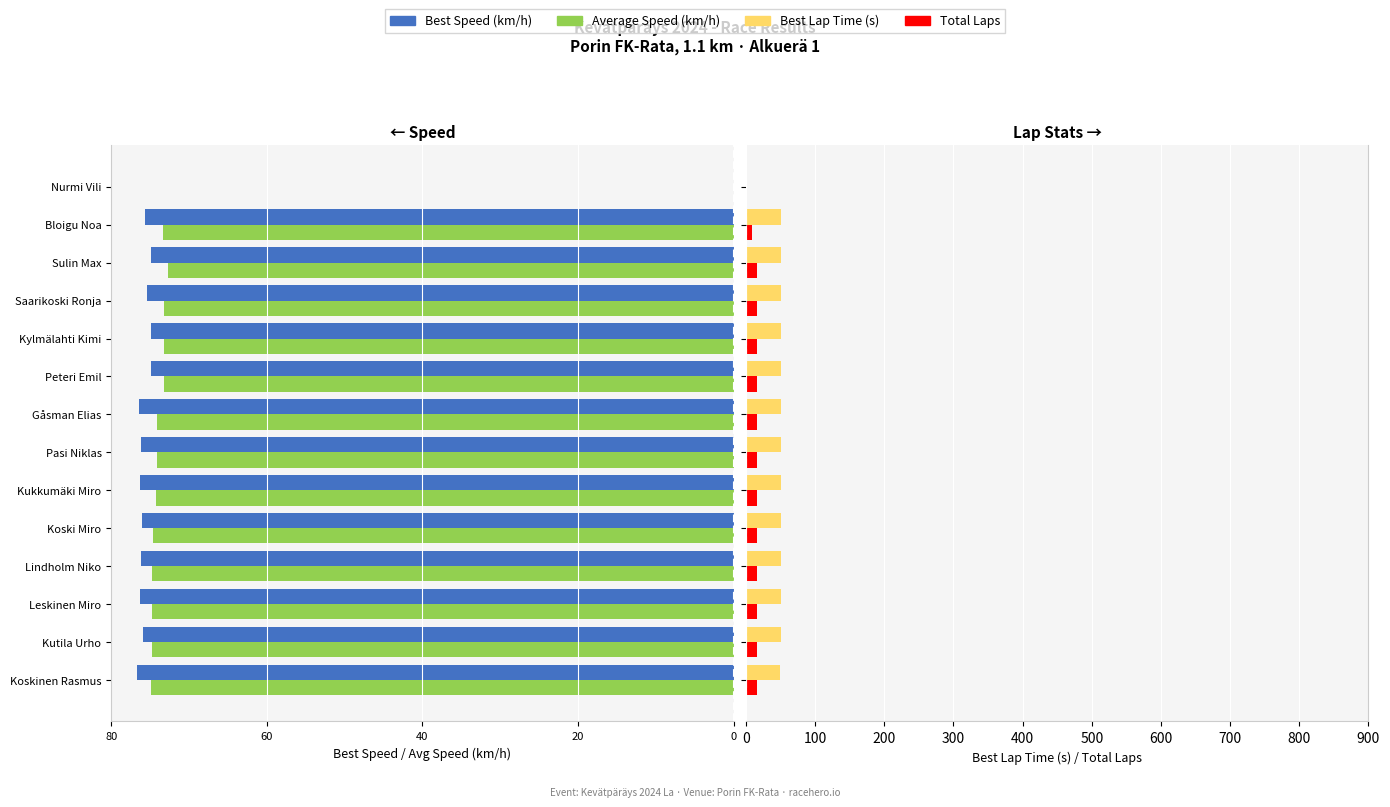

Reading left to right, what are all the values shown in this chart?

Best Speed: -76.6	-76.0	-76.3	-76.2	-76.0	-76.3	-76.2	-76.5	-74.9	-74.8	-75.4	-74.9	-75.7	0.0
Average Speed: -74.8	-74.8	-74.8	-74.7	-74.6	-74.3	-74.1	-74.1	-73.3	-73.2	-73.2	-72.8	-73.3	0.0
Best Lap Time (s): 49.8	50.2	50.0	50.1	50.2	50.0	50.1	49.9	50.9	51.0	50.6	51.0	50.4	0.0
Total Laps: 16.0	16.0	16.0	16.0	16.0	16.0	16.0	16.0	16.0	16.0	16.0	16.0	8.0	0.0